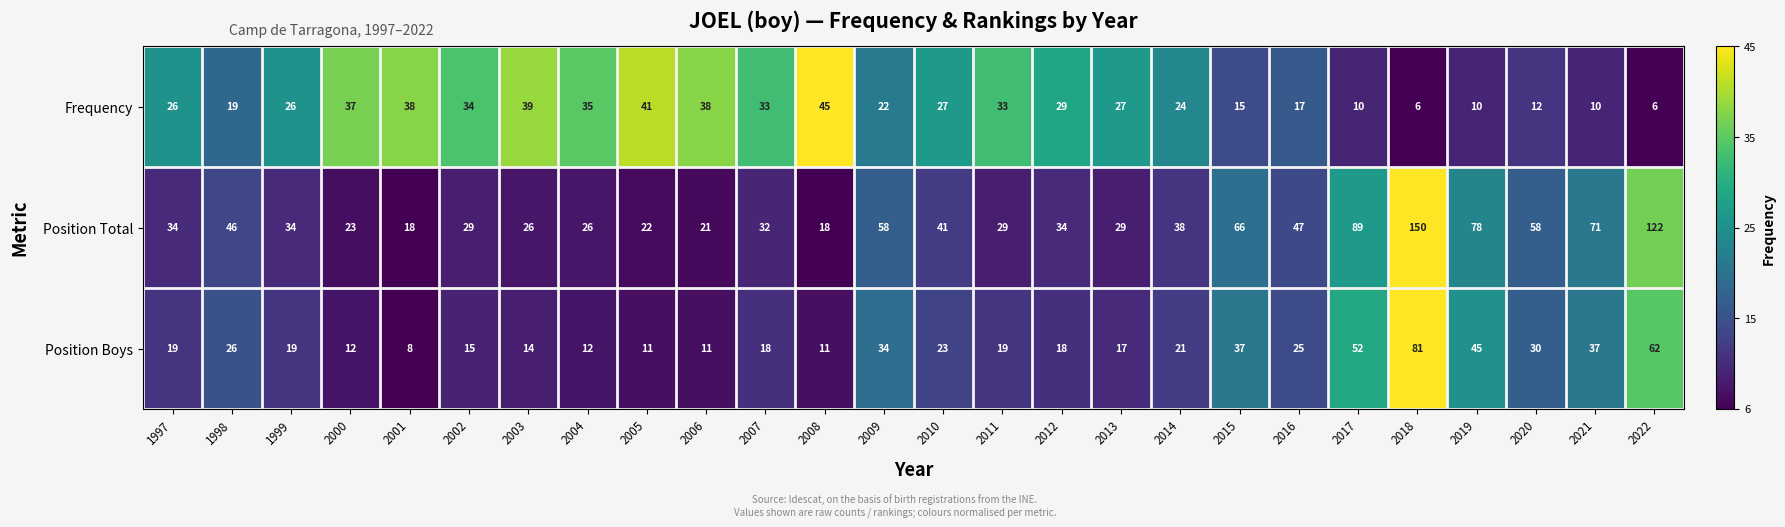

What is the spread (max minus min) of values at 2021?

61